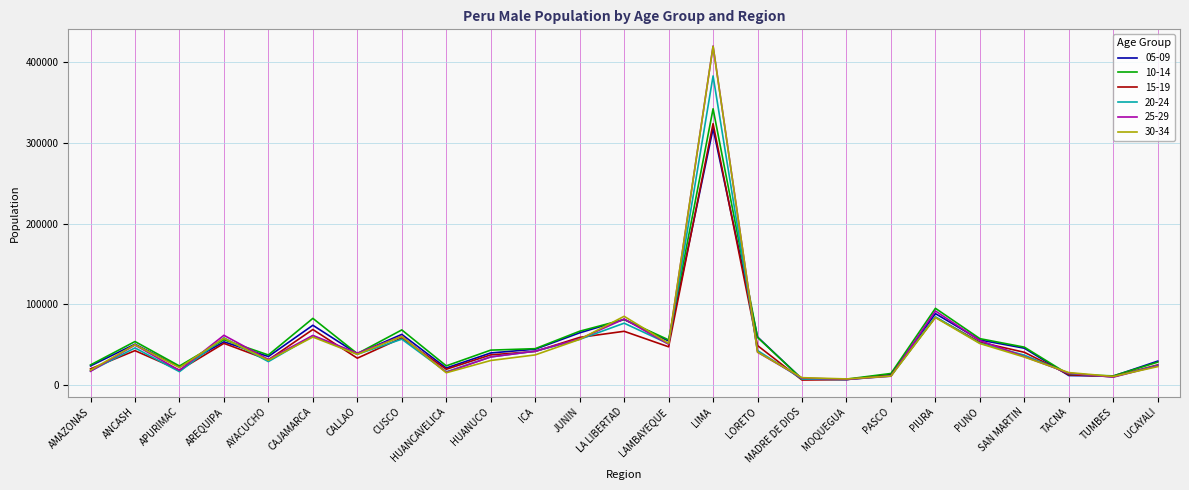

What is the spread (max minus min) of values at HUANUCO?

12862